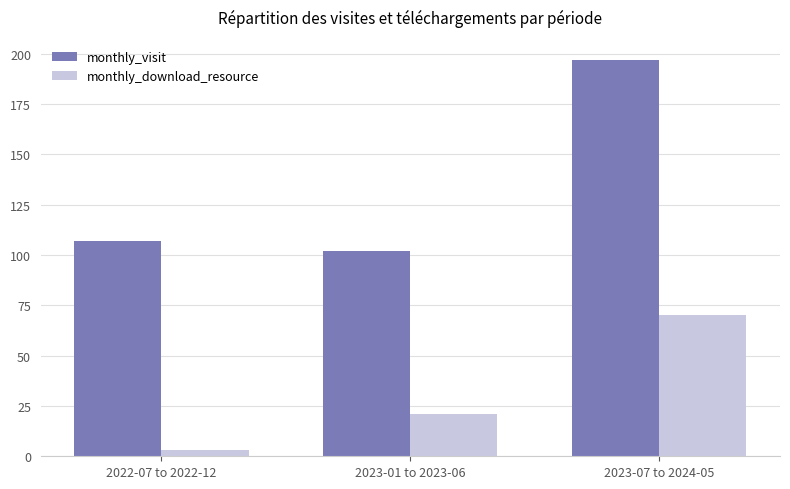

What are all the series names shown in the legend?

monthly_visit, monthly_download_resource